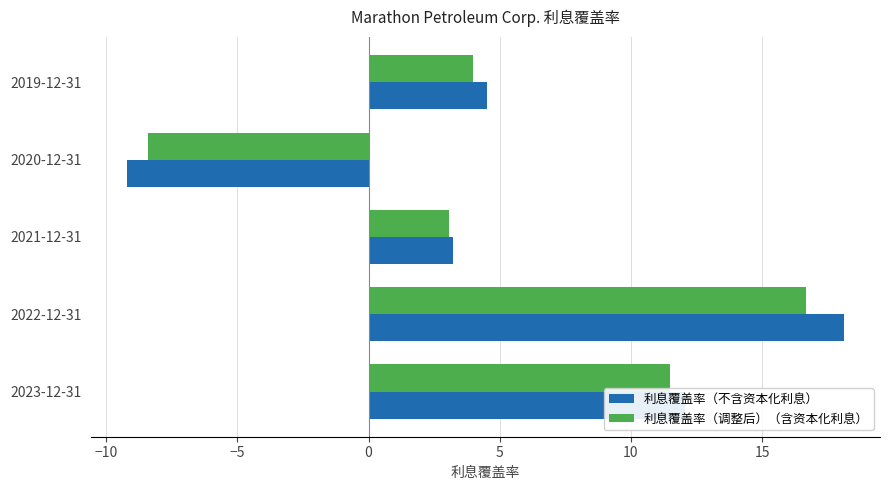

At which category is the sum across all series the highest?

2022-12-31